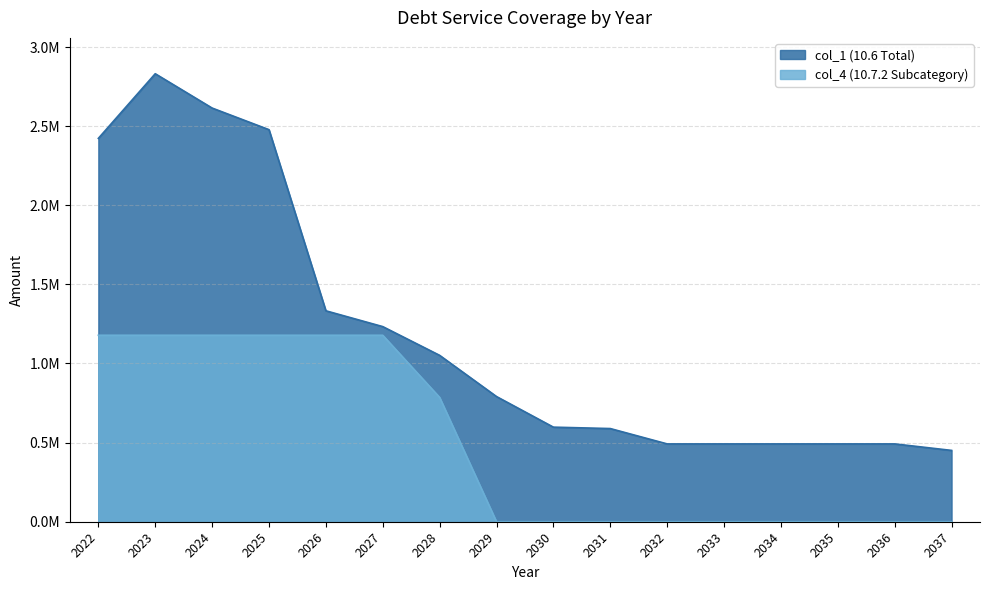

How many positive values does the col_4 series have?

7